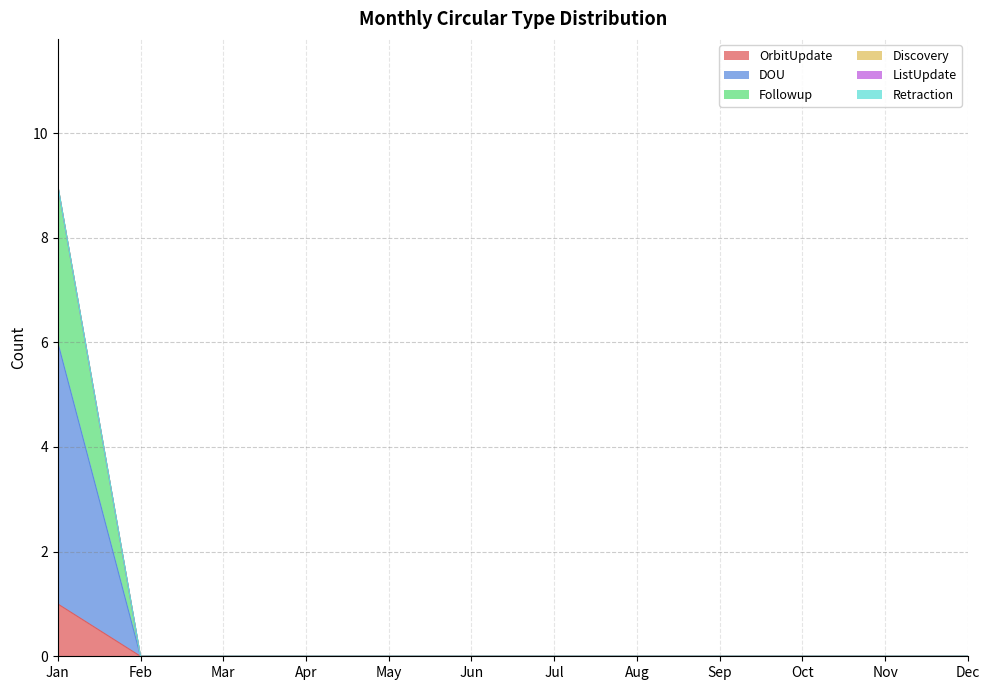

Rank the categories by DOU value from lowest to highest.

Feb, Mar, Apr, May, Jun, Jul, Aug, Sep, Oct, Nov, Dec, Jan